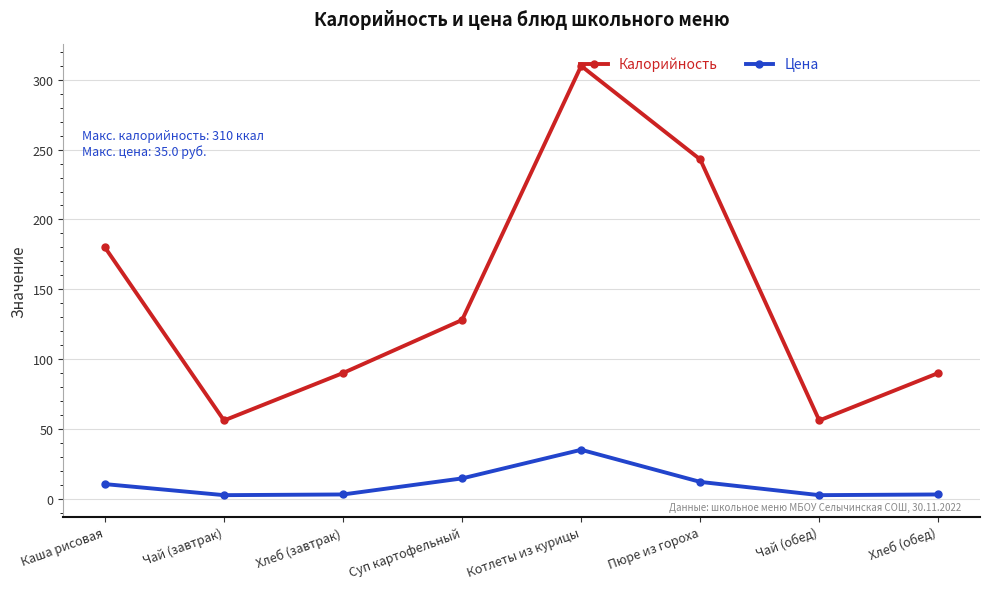

What is the total value across all series at Хлеб (завтрак)?

93.0